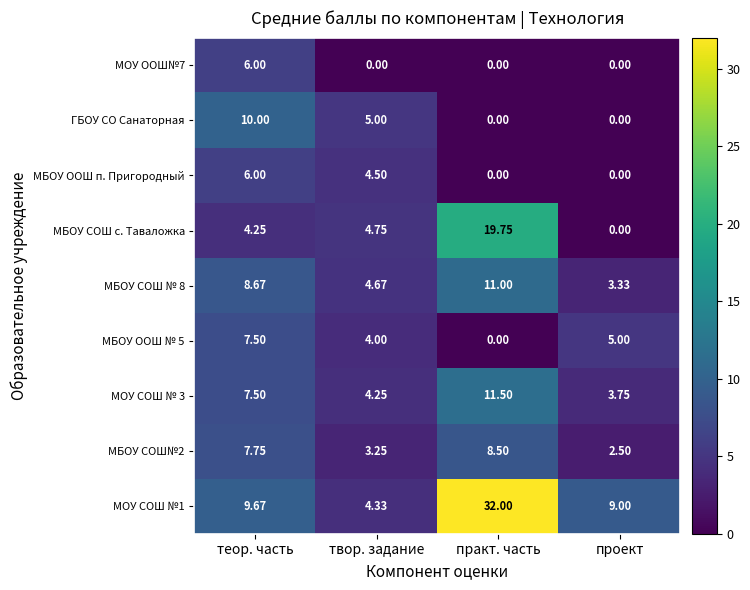

Rank the series at твор. задание from highest to lowest value.

ГБОУ СО Санаторная, МБОУ СОШ с. Таваложка, МБОУ СОШ № 8, МБОУ ООШ п. Пригородный, МОУ СОШ №1, МОУ СОШ № 3, МБОУ ООШ № 5, МБОУ СОШ№2, МОУ ООШ№7